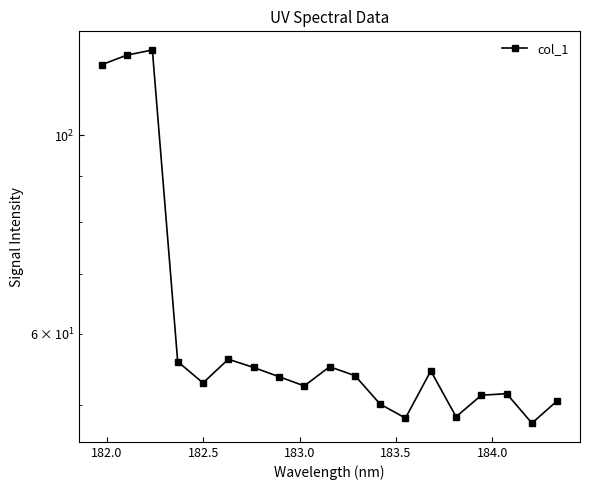

What is the average value?

63.4